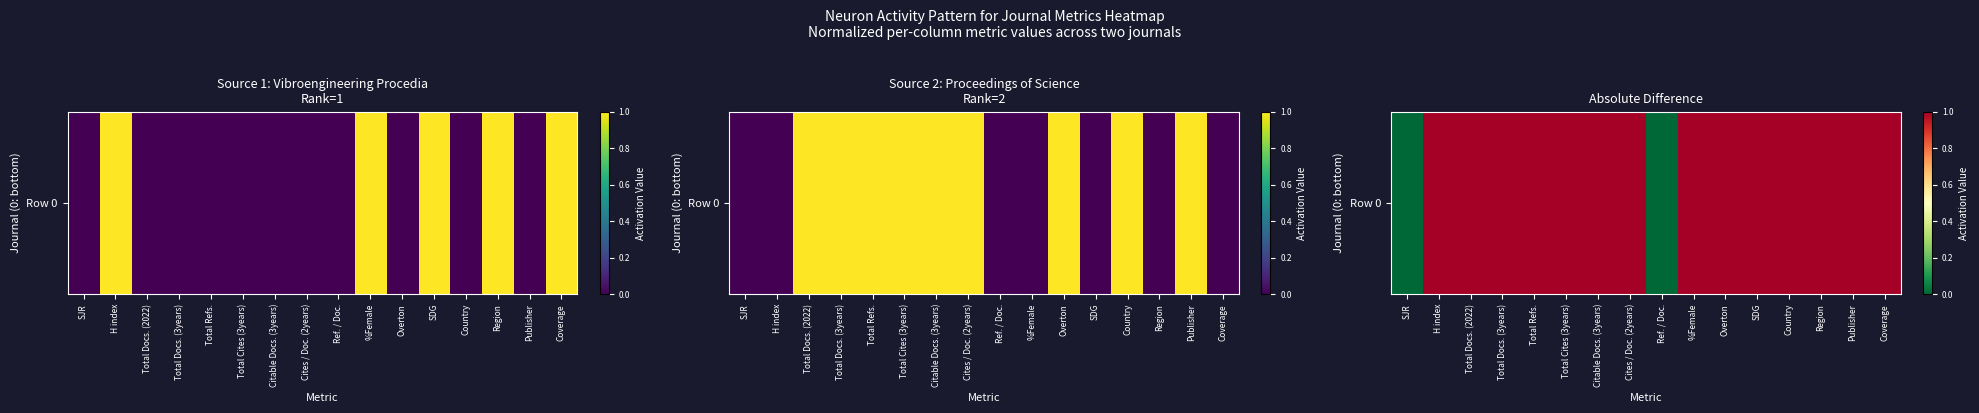

What is the sum of all values?

14